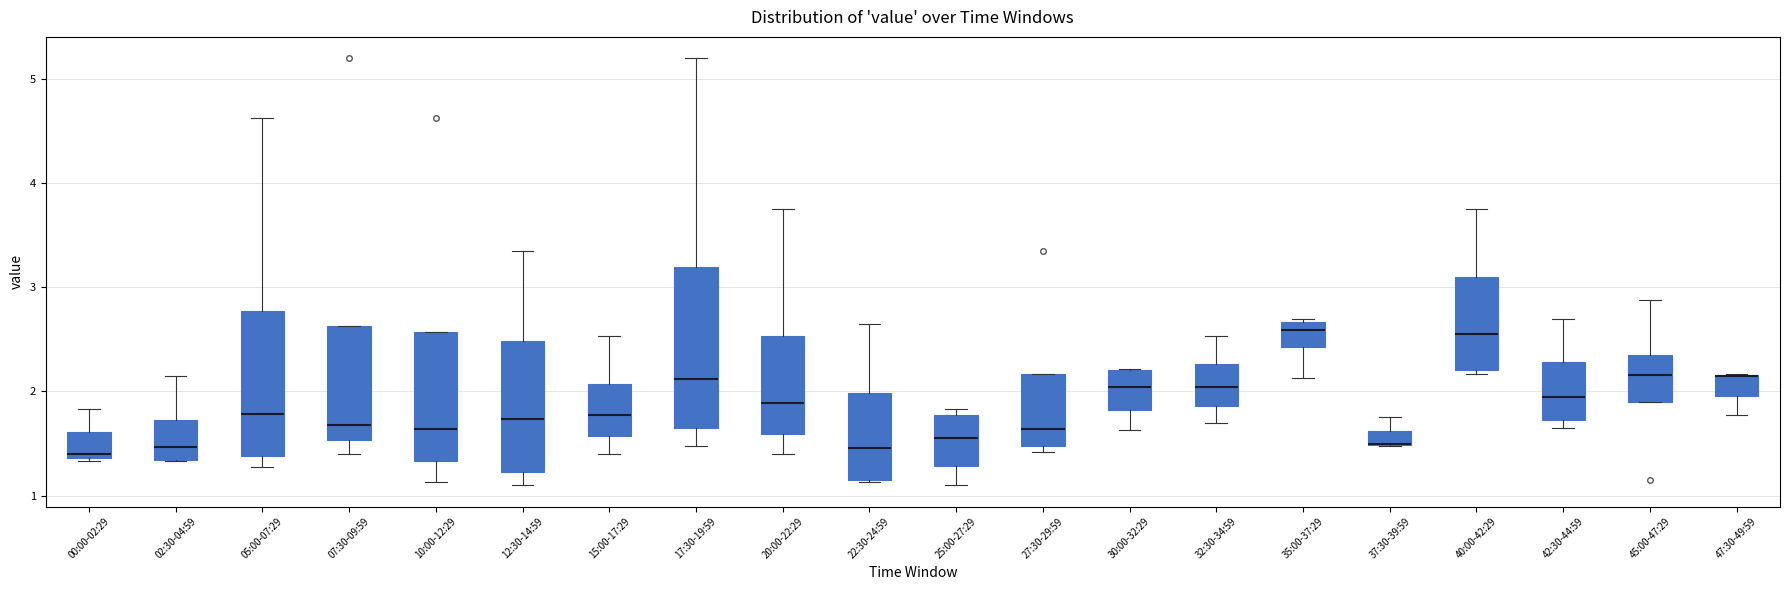

Where is the upper edge of the box for 05:00-07:29 on the y-axis? The values are not printed on the chart, so give them approximately, as read against the axis.

2.8